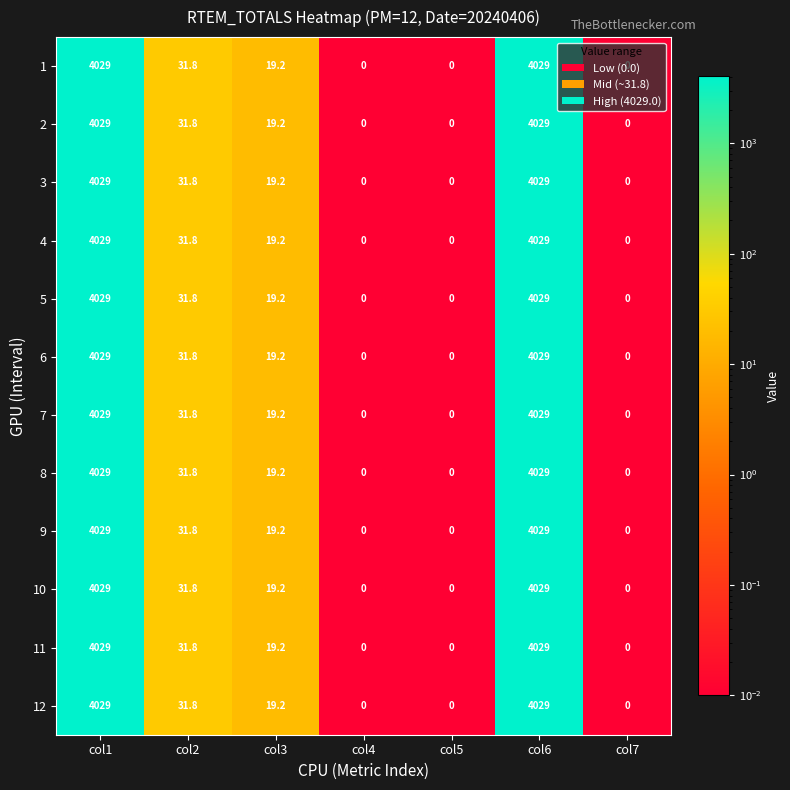

The value of 8 at col5 is 1725.9. True or false?

False